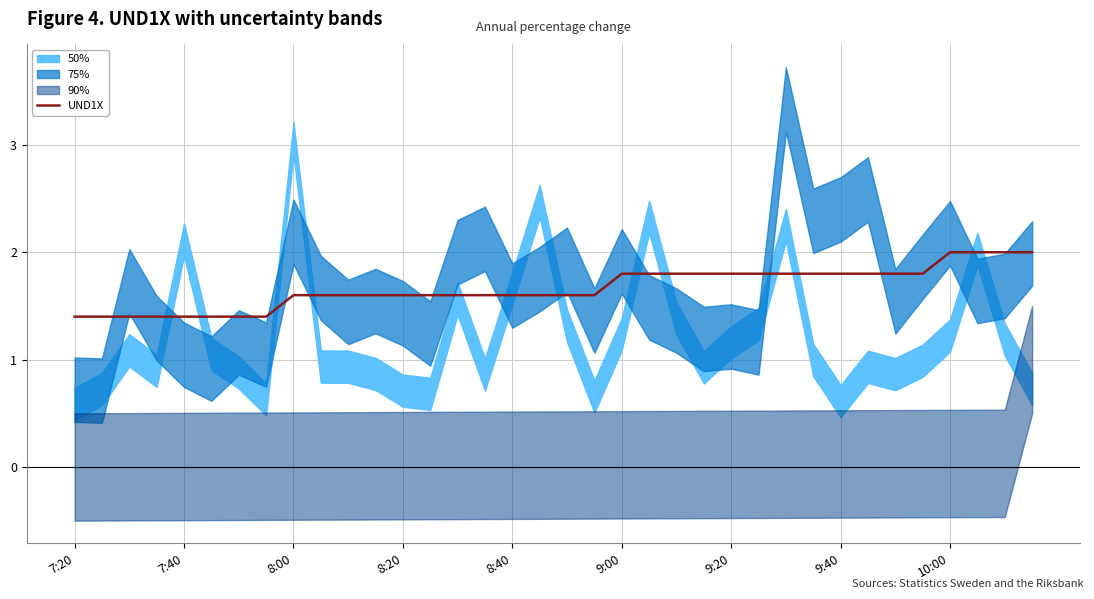

What is the maximum value shown in the chart?

2.0